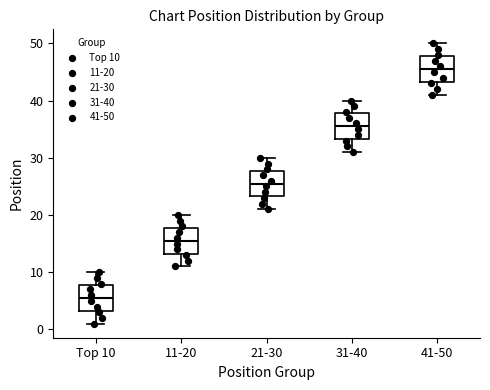

Reading left to right, read every box against the y-axis: the position of its median line, the range the box covers, and the ends of its whiskers. The values are not printed on the chart, so give them approximately, as read against the axis.

Top 10: median 6, box 3 to 8, whiskers 1 to 10
11-20: median 16, box 13 to 18, whiskers 11 to 20
21-30: median 26, box 23 to 28, whiskers 21 to 30
31-40: median 36, box 33 to 38, whiskers 31 to 40
41-50: median 46, box 43 to 48, whiskers 41 to 50